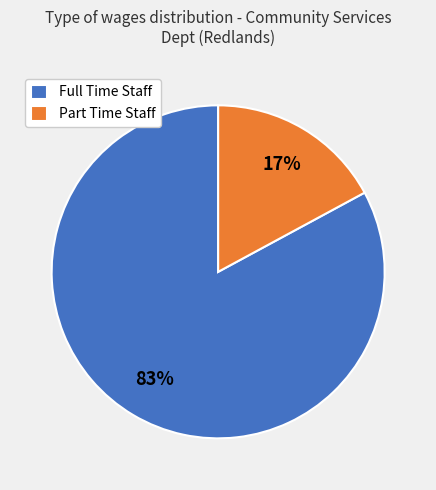

Is the sum of Part Time Staff and Full Time Staff greater than half?

Yes